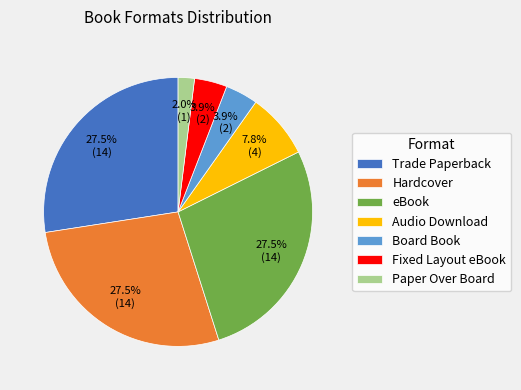

Which category has the smallest portion of the pie?

Paper Over Board